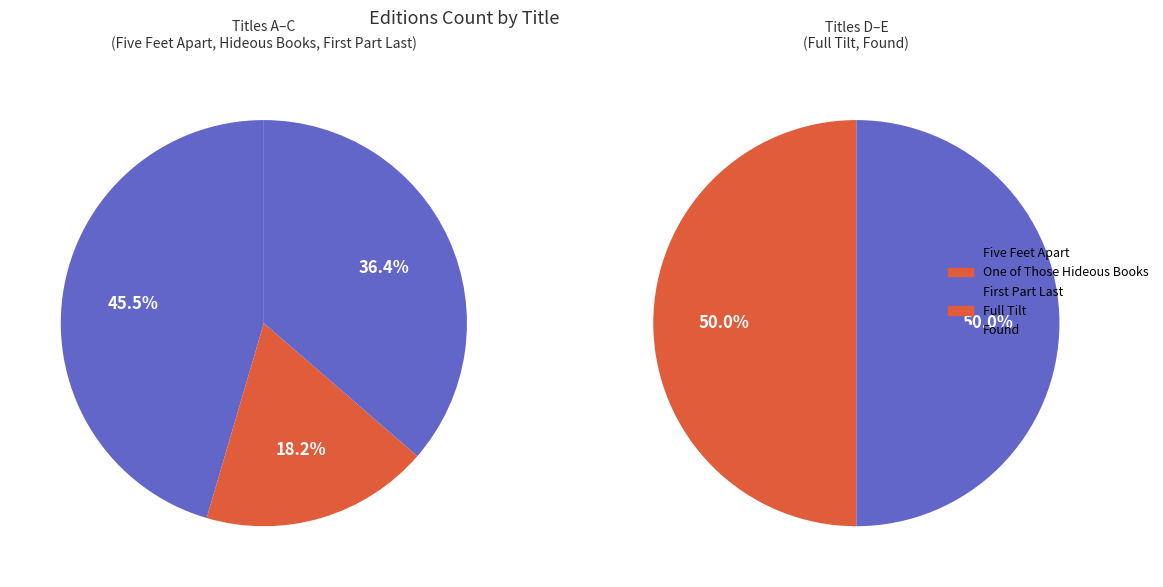

How many slices are in this pie chart?

5